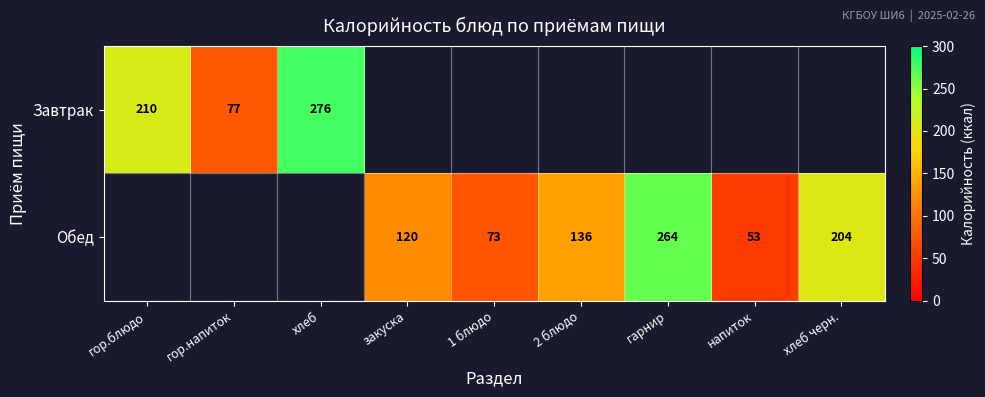

The Обед series shows 136 at 2 блюдо. True or false?

True